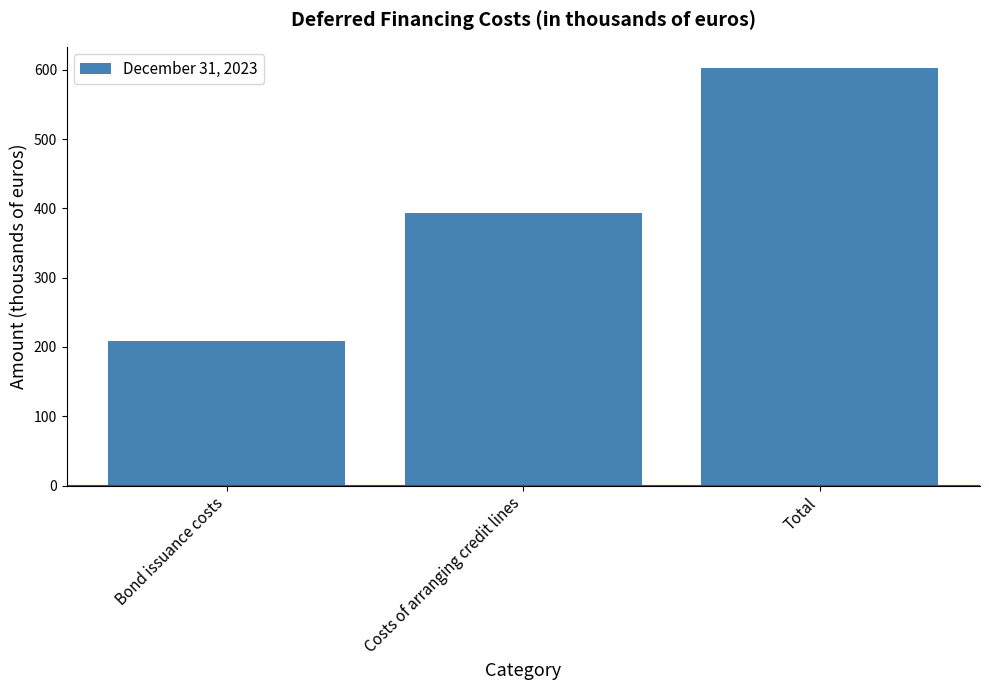

The chart shows a value of 290 at Bond issuance costs. True or false?

False